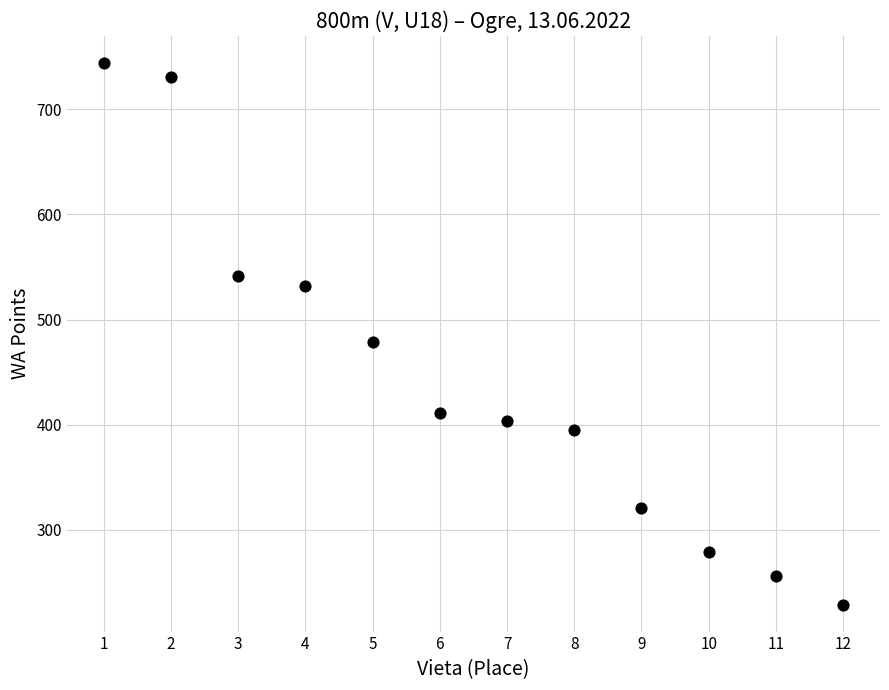

What Y value in the scatter plot is closest to 486?

479